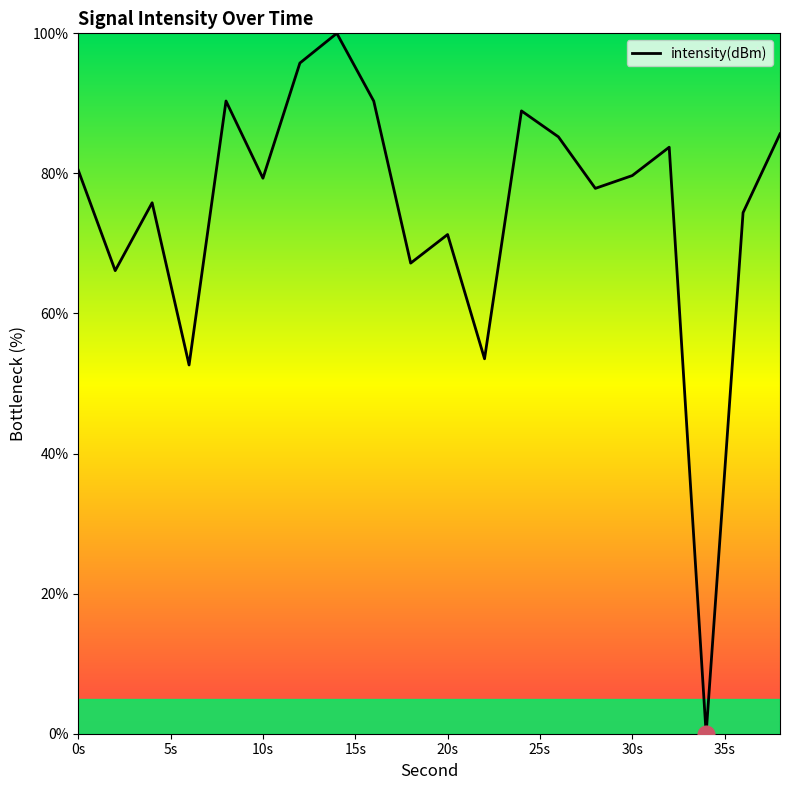

What is the greatest value displayed?

100.0